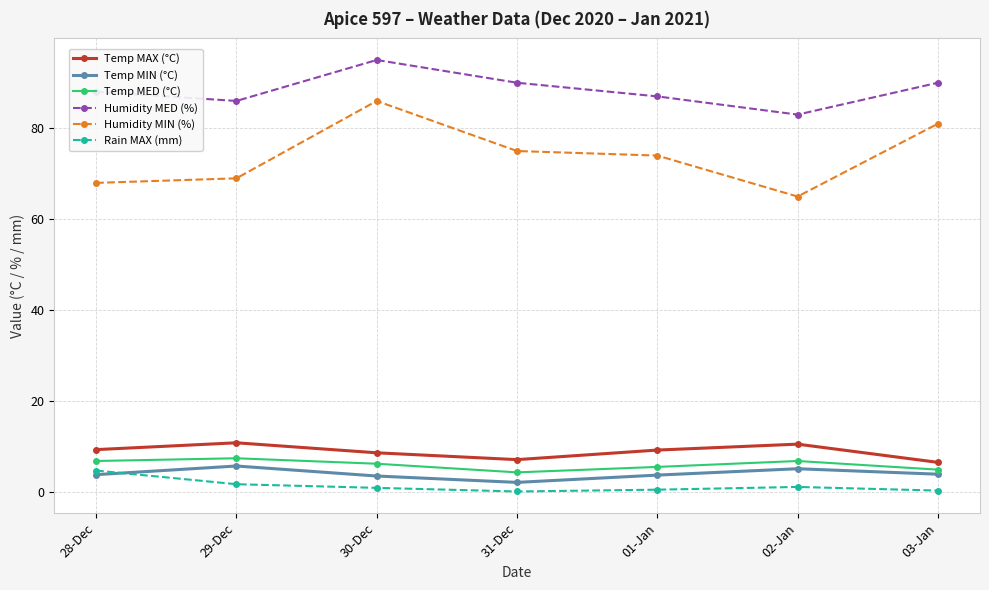

The value of Humidity MED (%) at 02-Jan is 127.2. True or false?

False